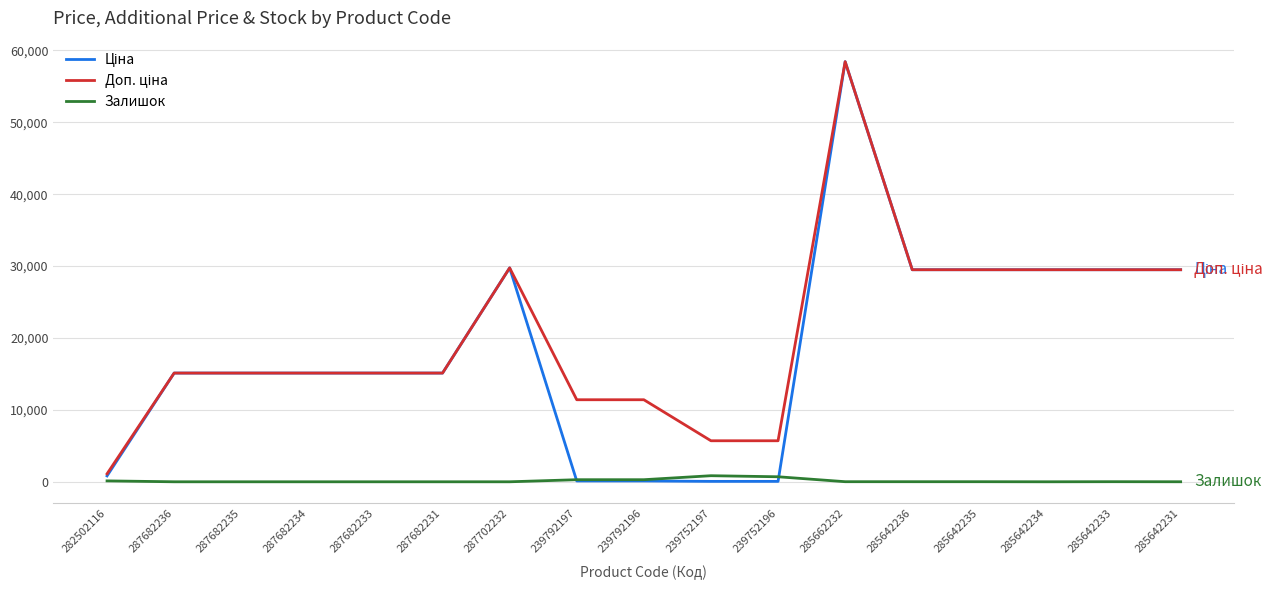

What is the greatest value displayed?

58426.5